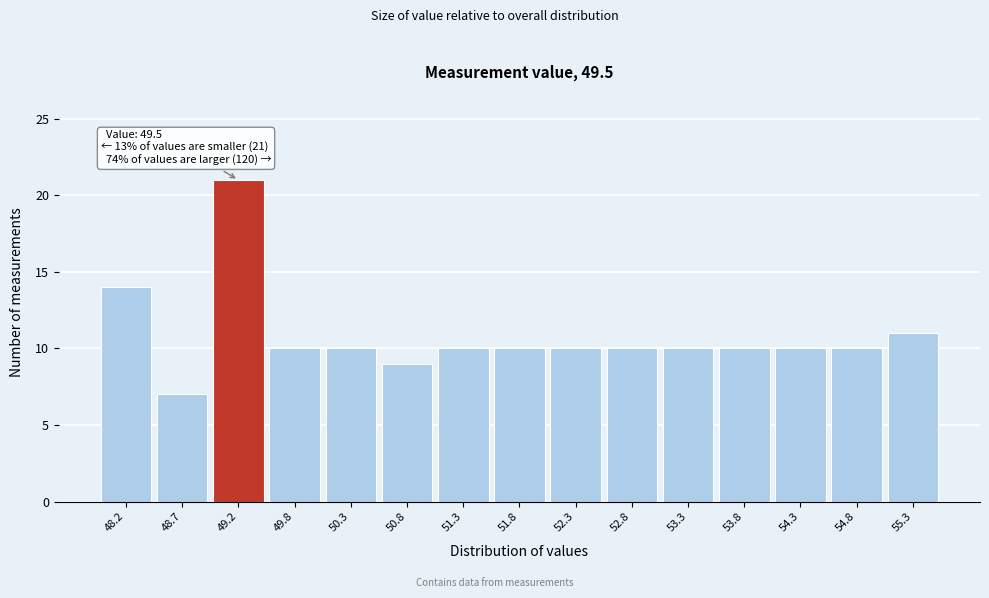

Reading left to right, what are all the values shown in this chart?

14	7	21	10	10	9	10	10	10	10	10	10	10	10	11